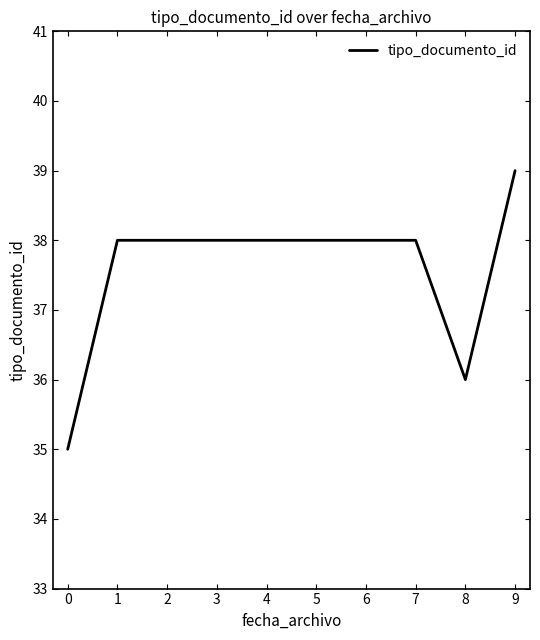

What is the approximate value at 1?

38